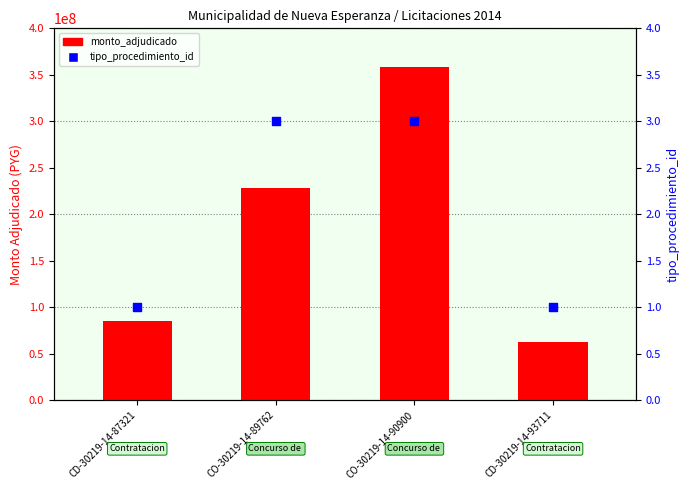

At how many categories does at least one series exceed 100081773?

2